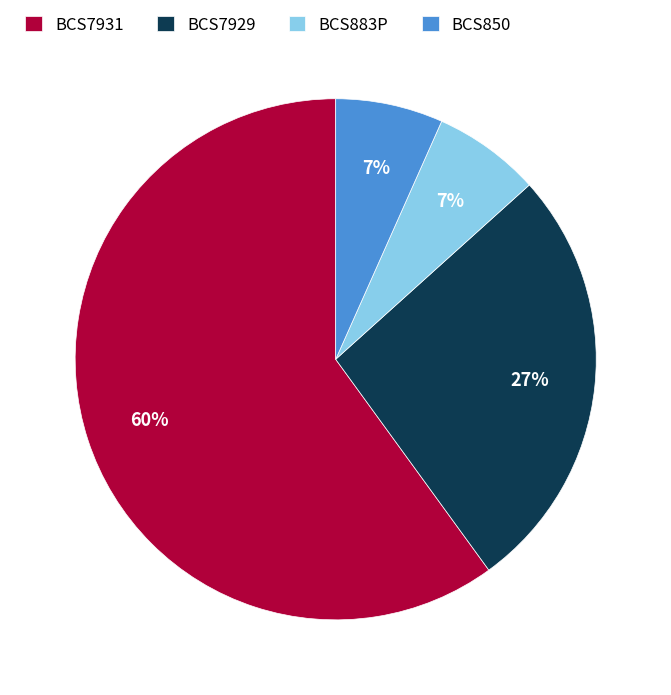

Is BCS850 the majority of the pie?

No